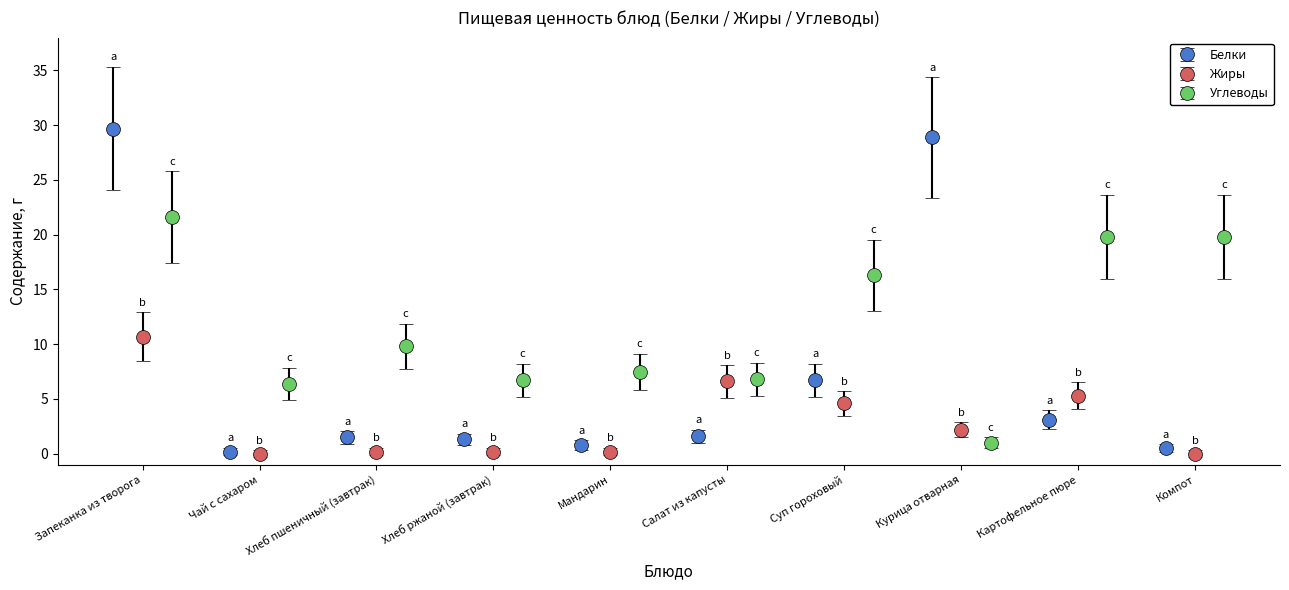

What is the lowest value of the Углеводы series?

1.0